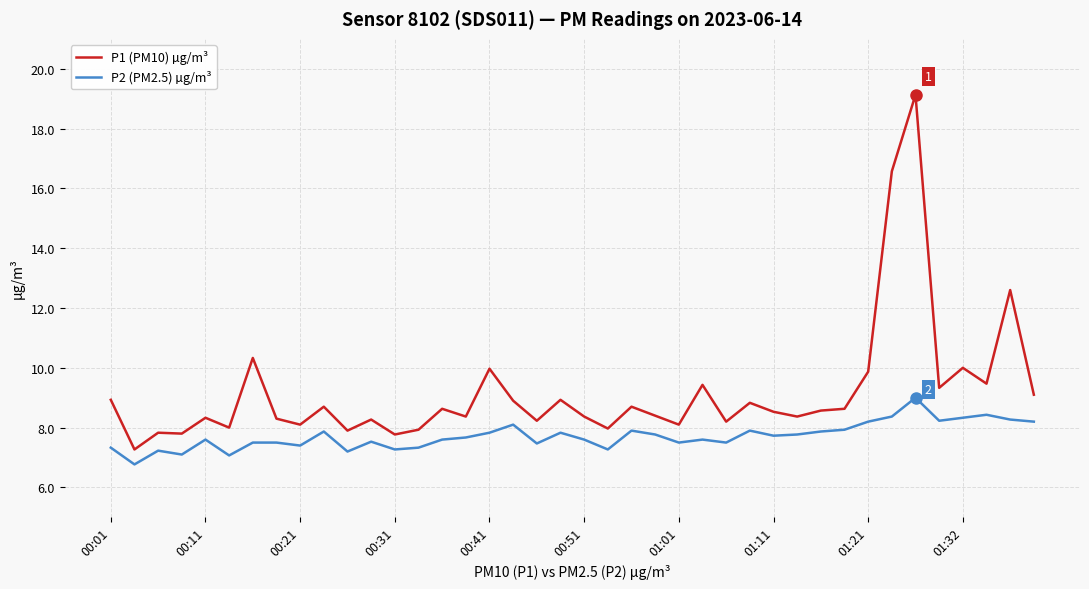

Which series has the widest spread of values?

P1 (PM10) µg/m³